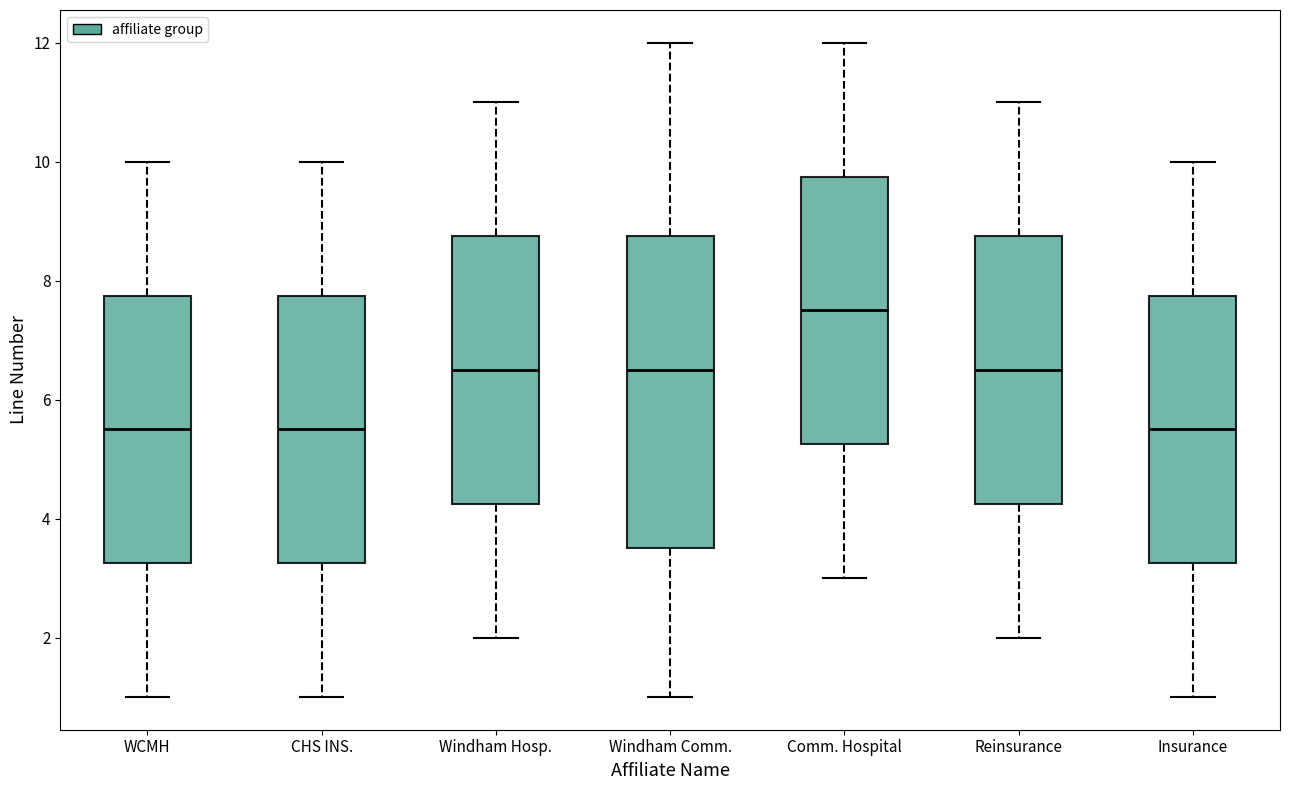

Where is the lower edge of the box for CHS INS. on the y-axis? The values are not printed on the chart, so give them approximately, as read against the axis.

3.2